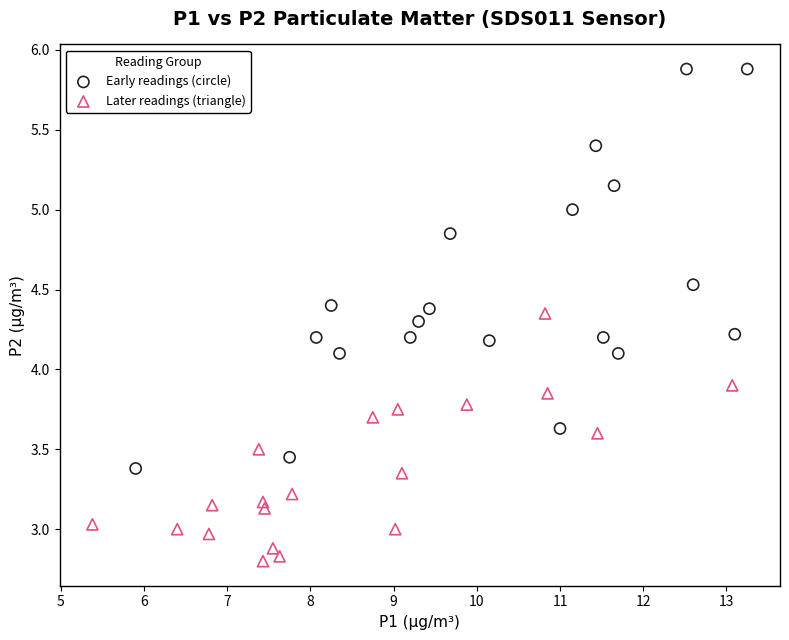

Which series reaches the maximum Y coordinate?

Early readings (circle)